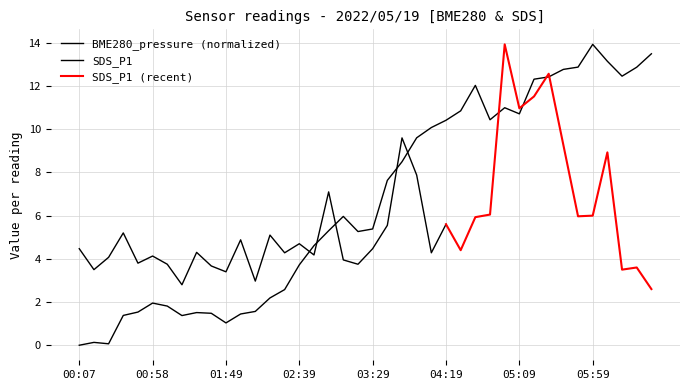

List the labels in order of value, smallest first.

00:07, 00:27, 00:17, 01:49, 01:18, 00:37, 01:59, 01:38, 01:28, 00:48, 02:09, 01:08, 00:58, 02:19, 02:29, 02:39, 02:49, 03:19, 02:59, 03:29, 03:09, 03:39, 03:49, 03:59, 04:09, 04:19, 04:49, 05:09, 04:29, 04:59, 04:39, 05:19, 05:29, 06:19, 05:39, 06:29, 05:49, 06:09, 06:39, 05:59